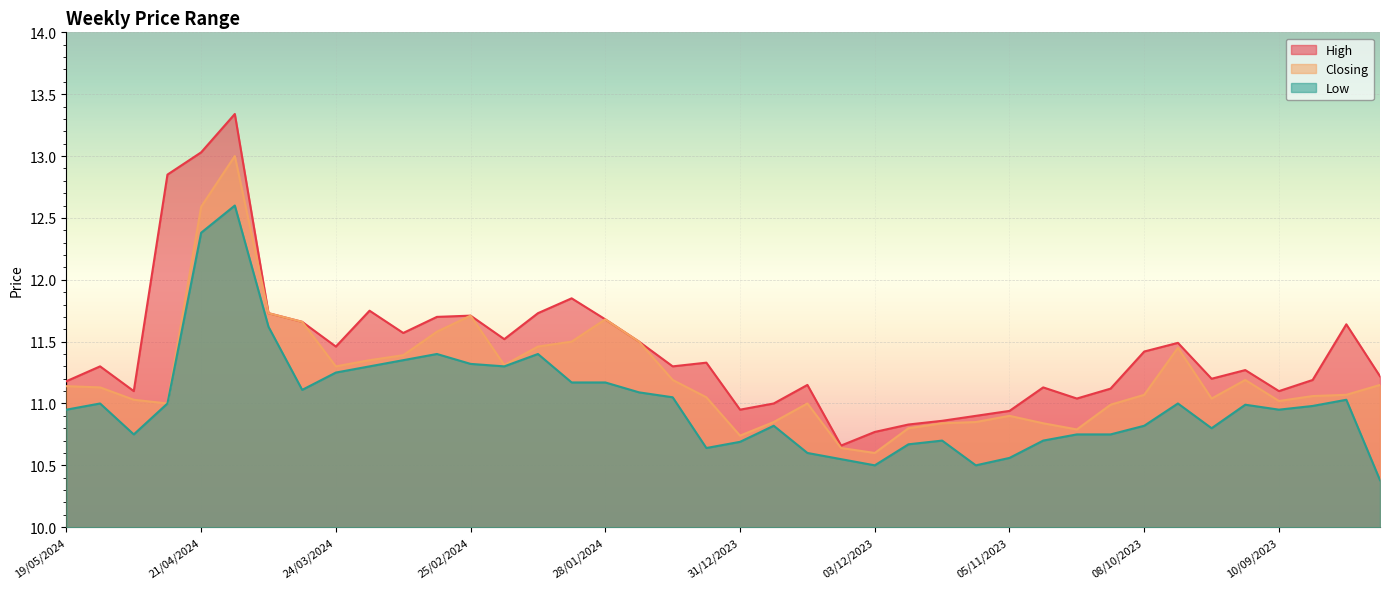

How many interior local peaks does the Closing series have?

7